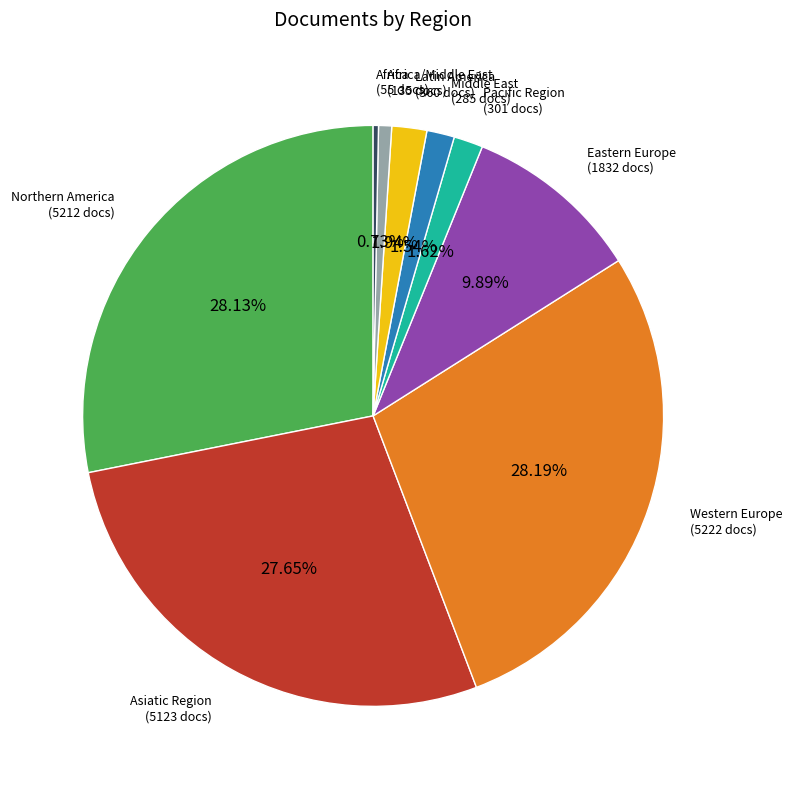

Does any single category account for the majority?

No